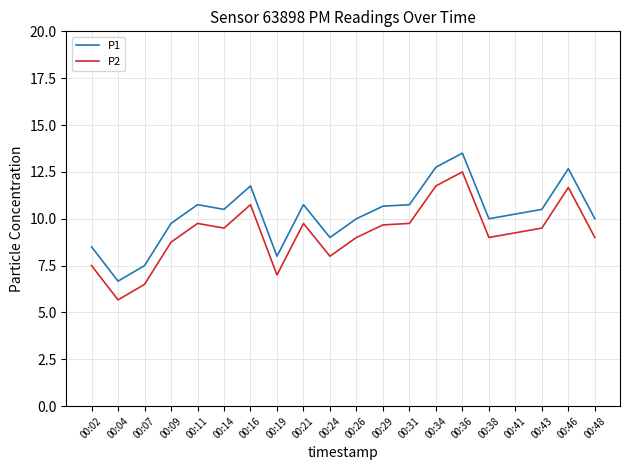

What is the spread (max minus min) of values at 00:24?

1.0